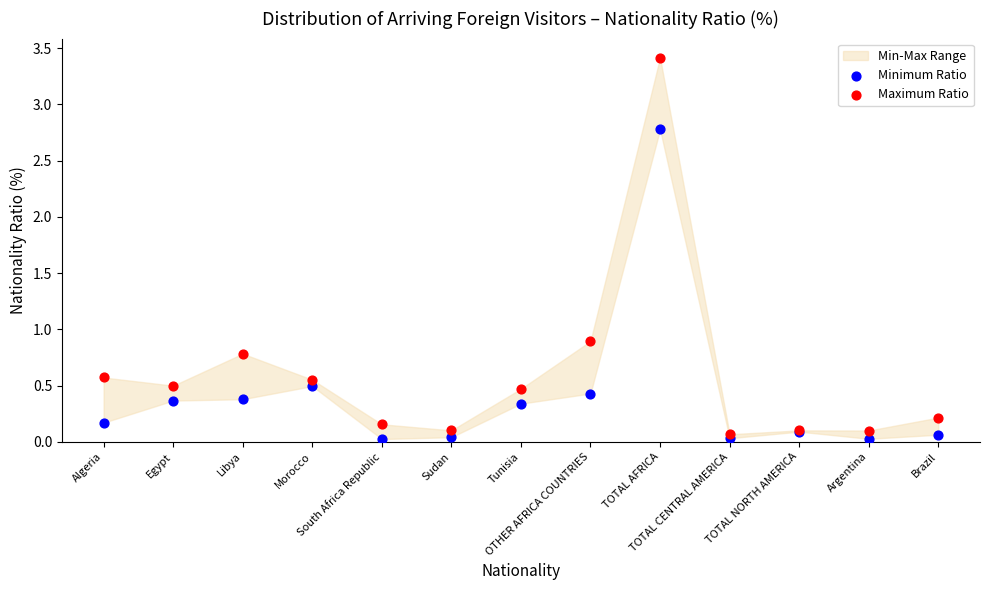

In the Minimum Ratio series, what Y value is closest to 1?

0.5